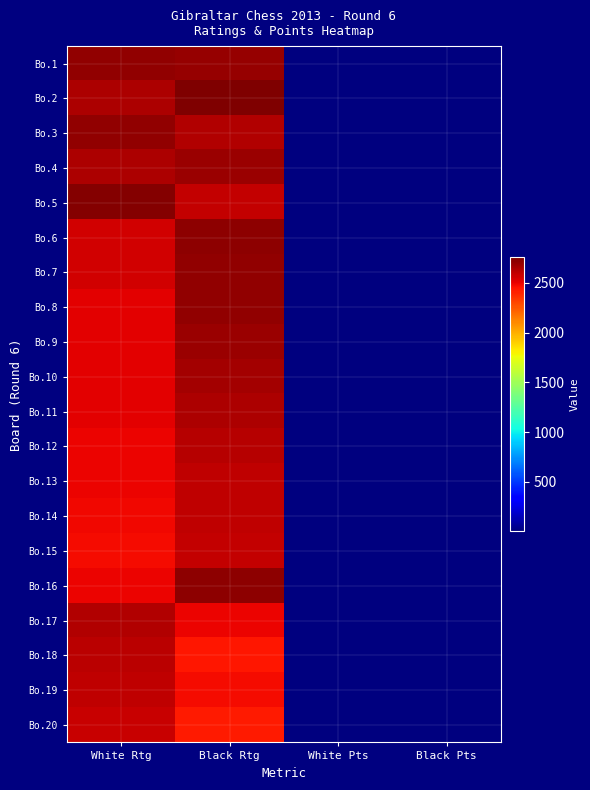

Which label corresponds to the smallest value in the chart?

White Pts